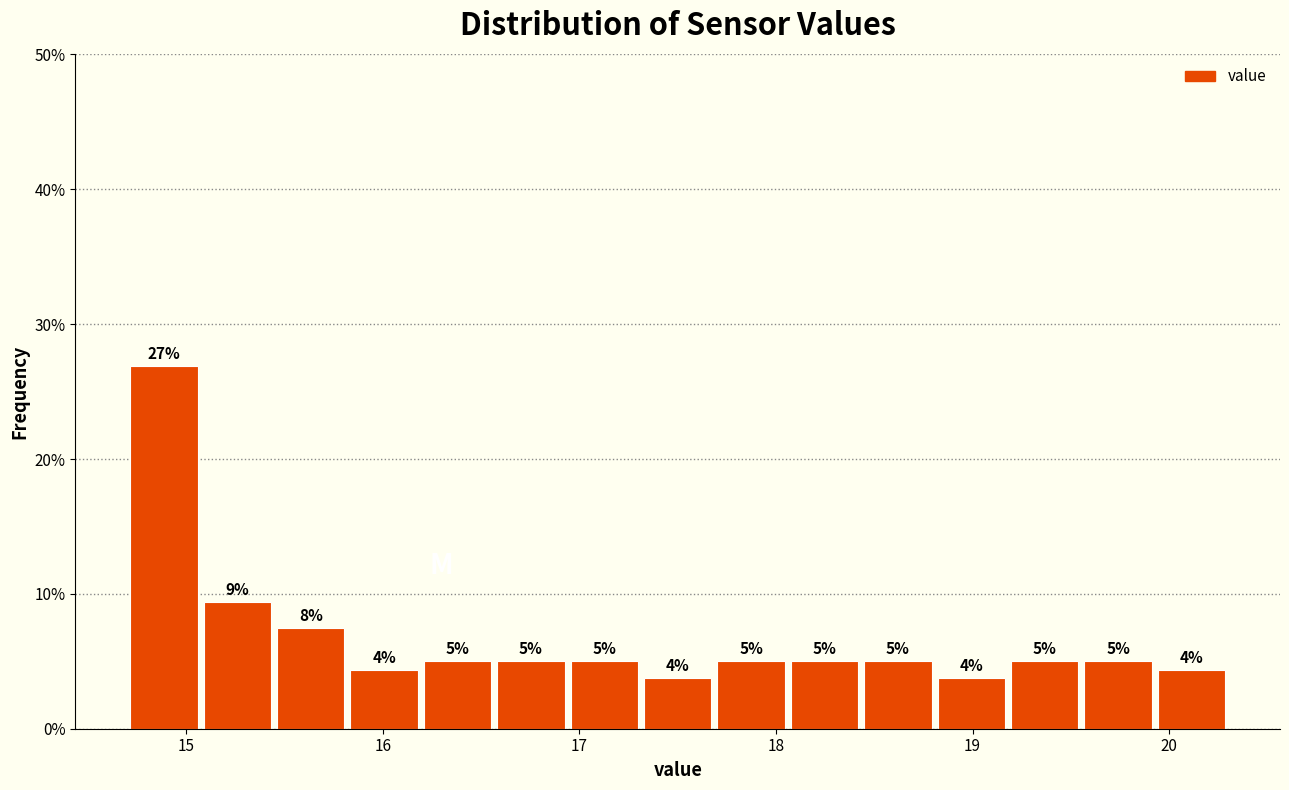

Around what value on the x-axis is the tallest bar? Give the approximate position of its centre, as read against the axis.

14.9